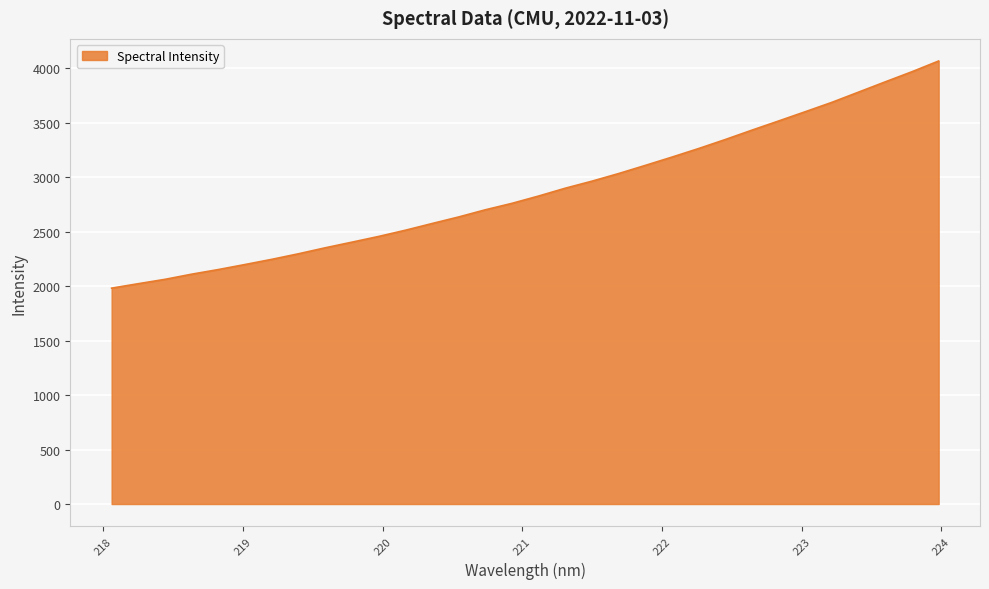

What is the smallest value displayed?

1982.2